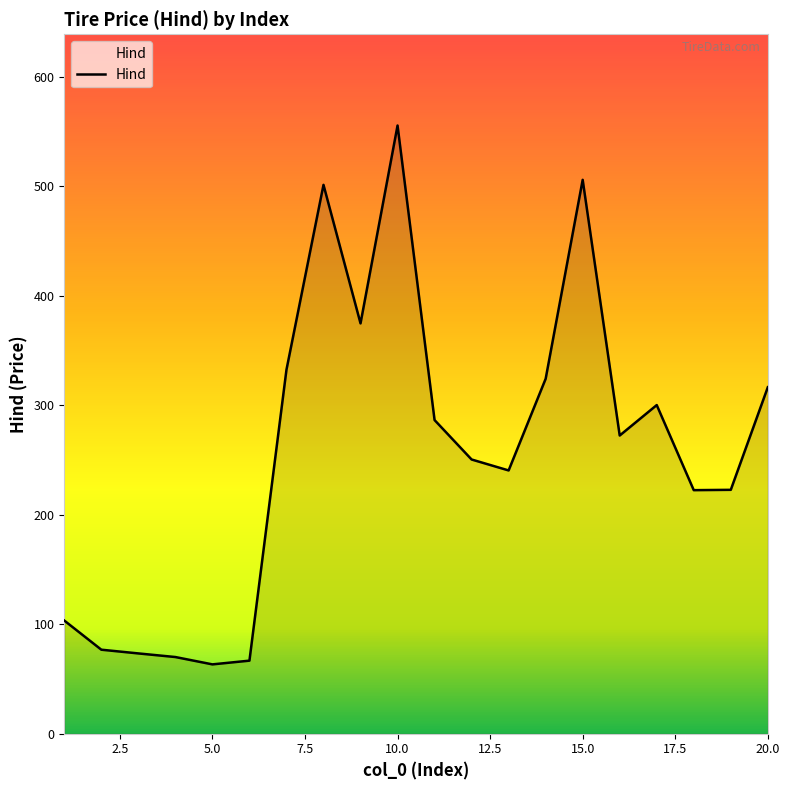

What is the maximum value shown in the chart?

555.4